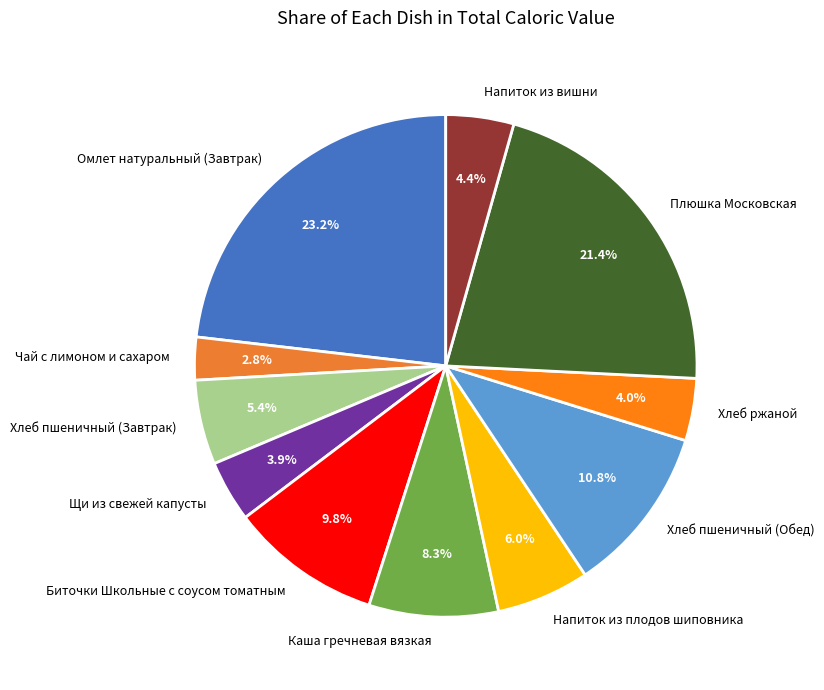

What percentage is the Хлеб ржаной slice, to the nearest percent?

4%